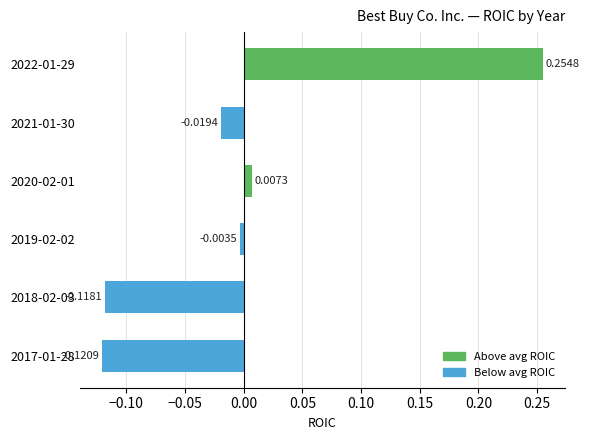

List the labels in order of value, smallest first.

2017-01-28, 2018-02-03, 2021-01-30, 2019-02-02, 2020-02-01, 2022-01-29